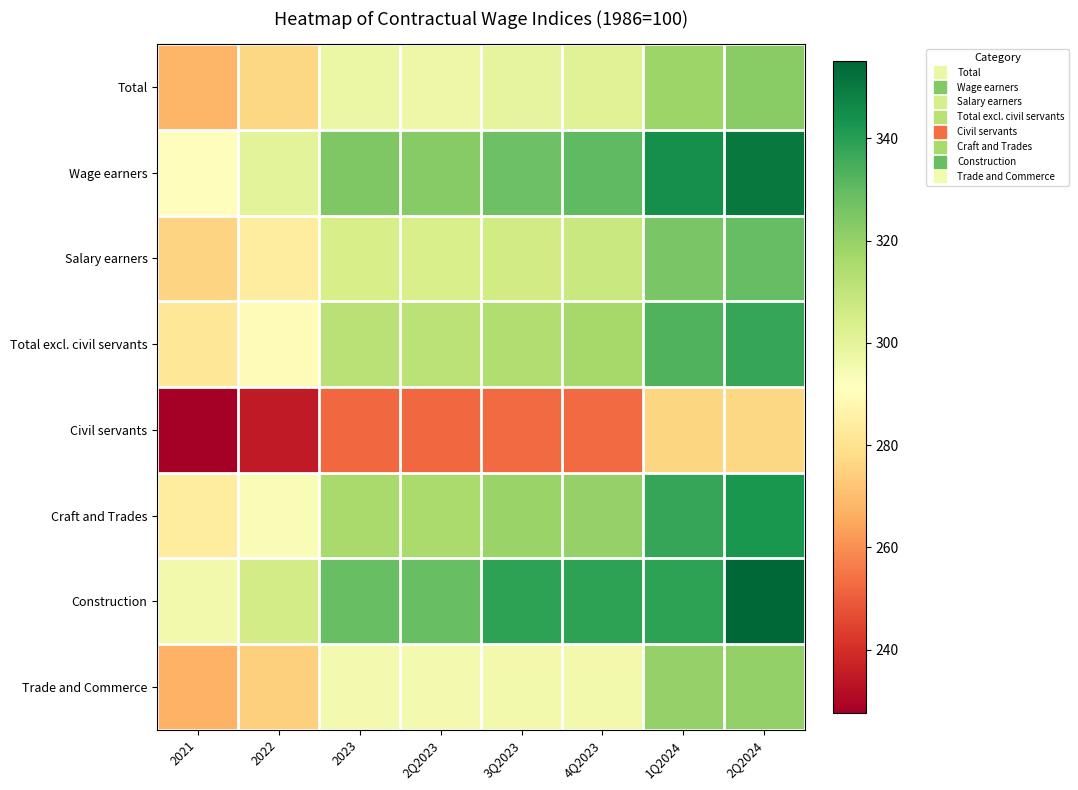

Between 2022 and 3Q2023, which is larger?

3Q2023